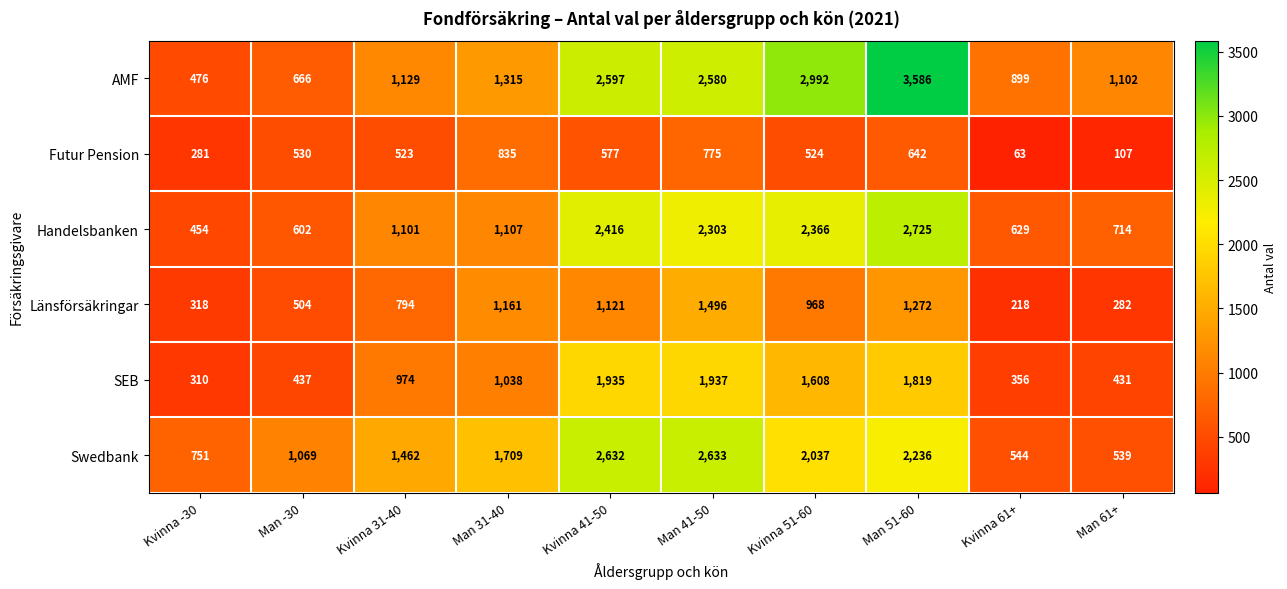

Is the value of AMF at Man 51-60 greater than the value of SEB at Man -30?

Yes